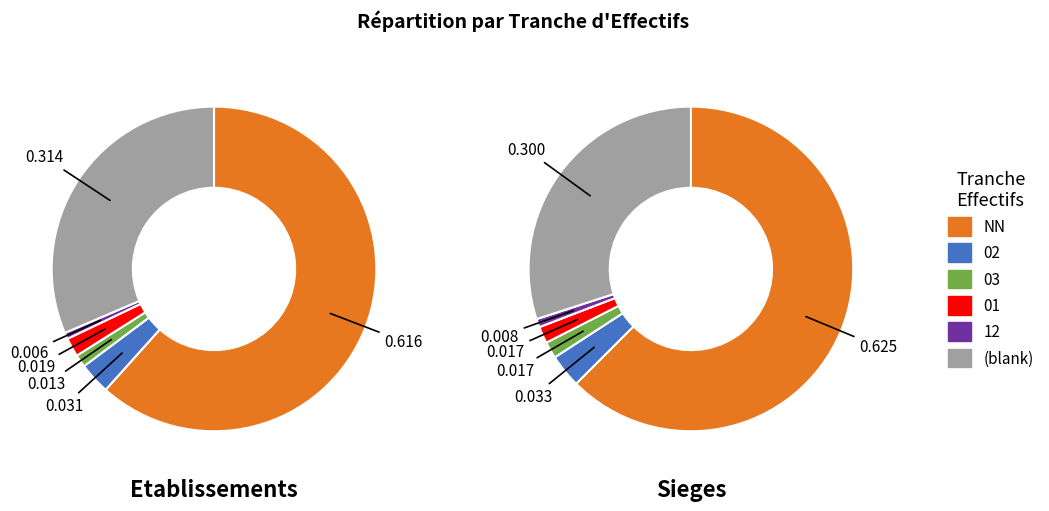

Which slice is the largest?

NN